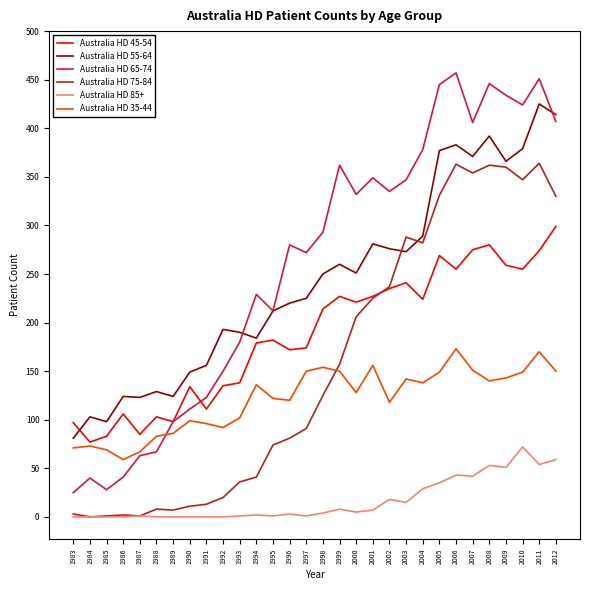

What is the spread (max minus min) of values at 2005?

410